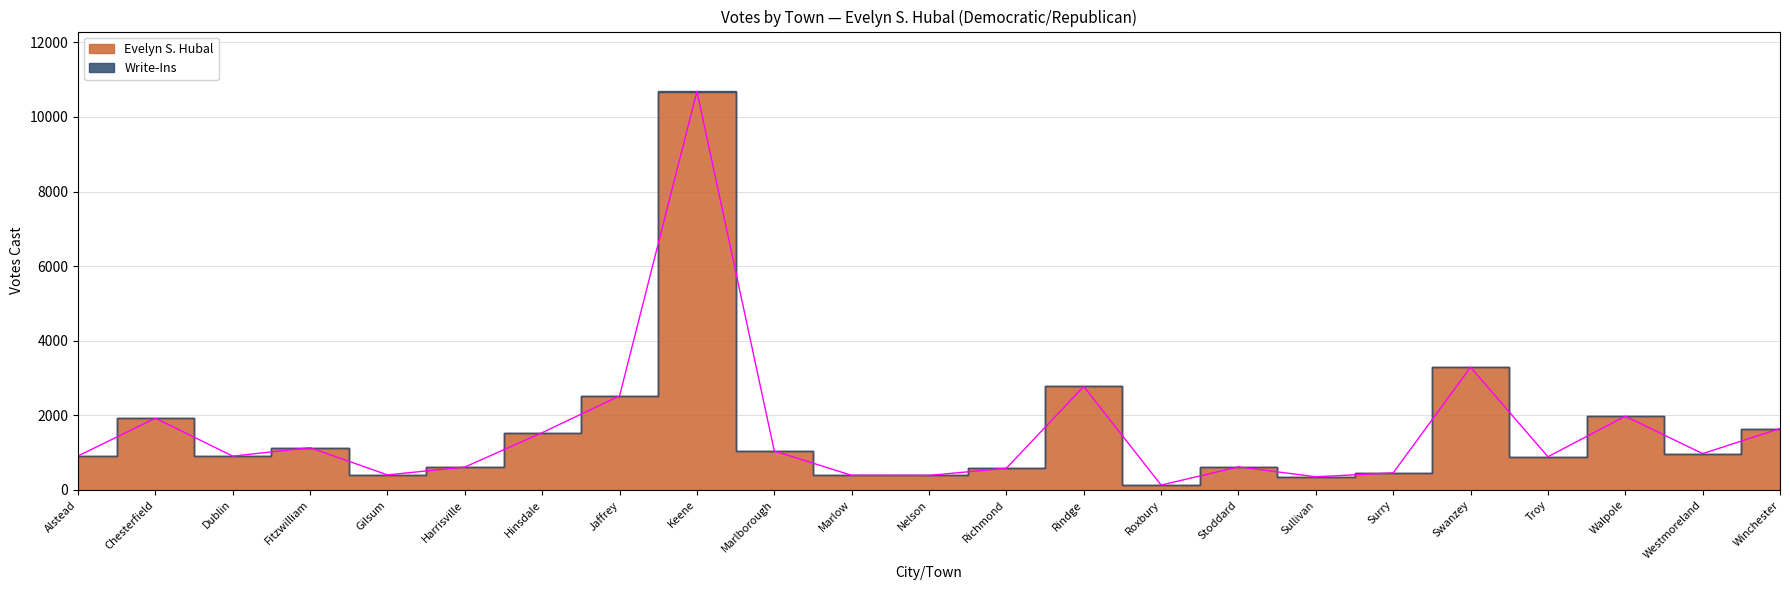

Reading right to left, transcribe all the data shown in this chart.

1645	973	1975	890	3290	456	353	617	130	2774	581	389	391	1044	10687	2520	1535	613	403	1132	906	1923	910